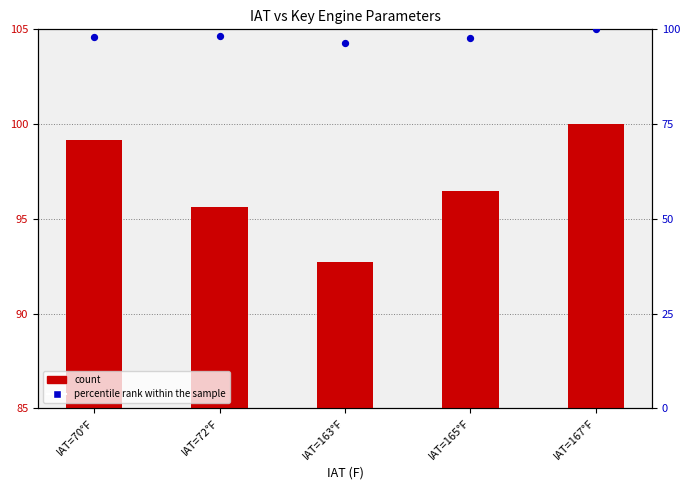

What is the total value across all series at IAT=70°F?

197.0